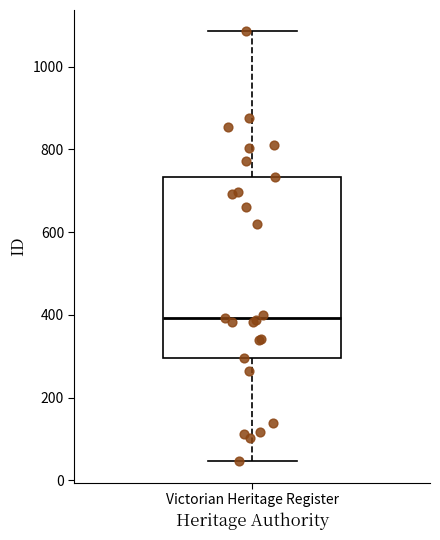

Read this box plot against the y-axis: the position of the median line, the range covered by the box, and the ends of both whiskers. The values are not printed on the chart, so give them approximately, as read against the axis.

median 400, box 300 to 740, whiskers 40 to 1080